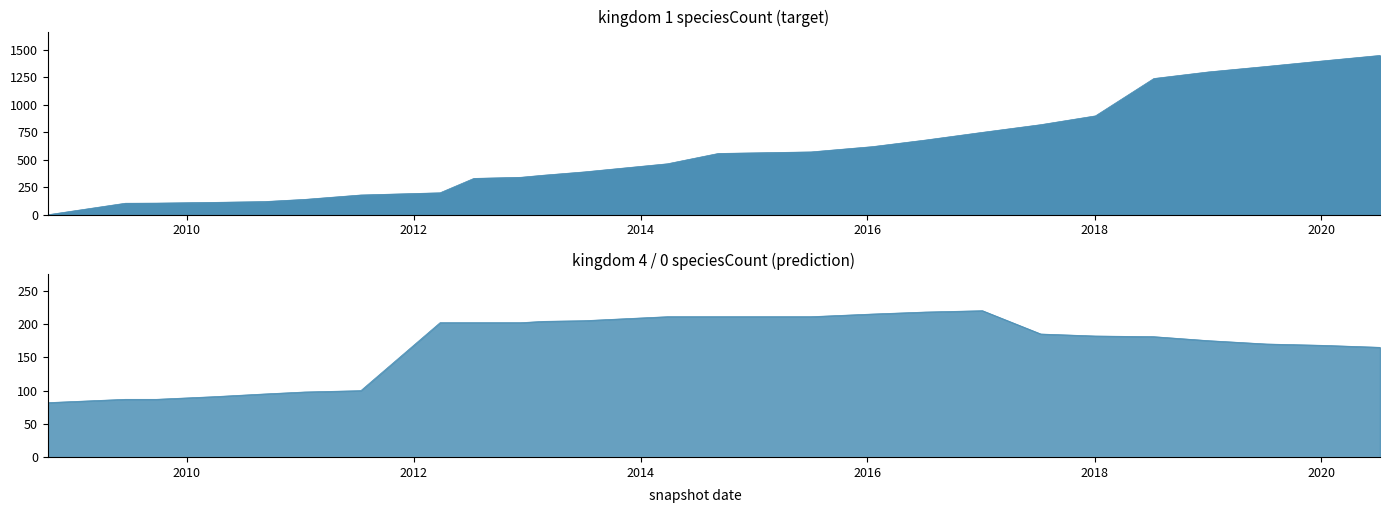

True or false: kingdom_1 has more than 2 points higher than both neighbors.

False